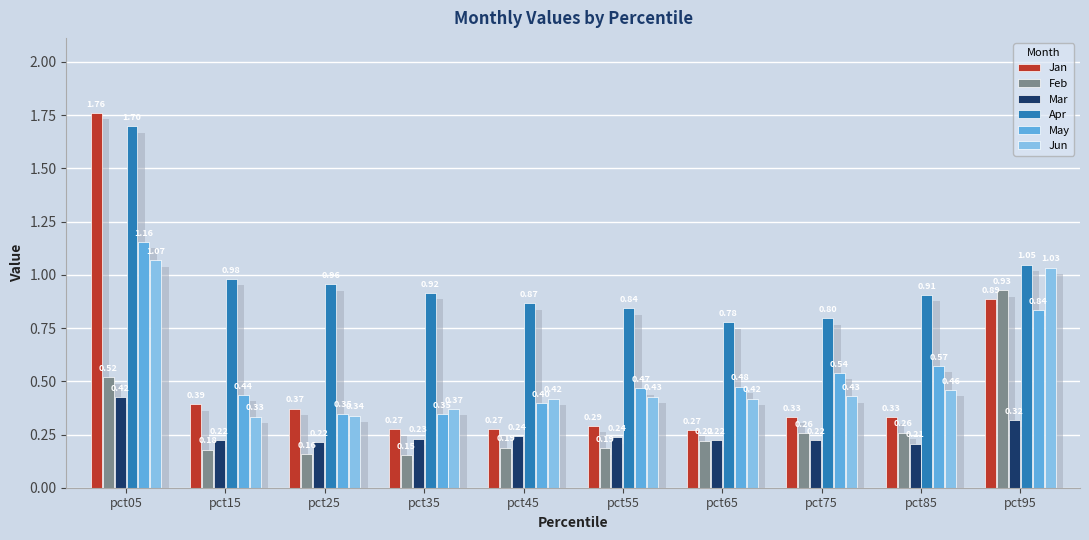

Which series has the largest total across all categories?

Apr